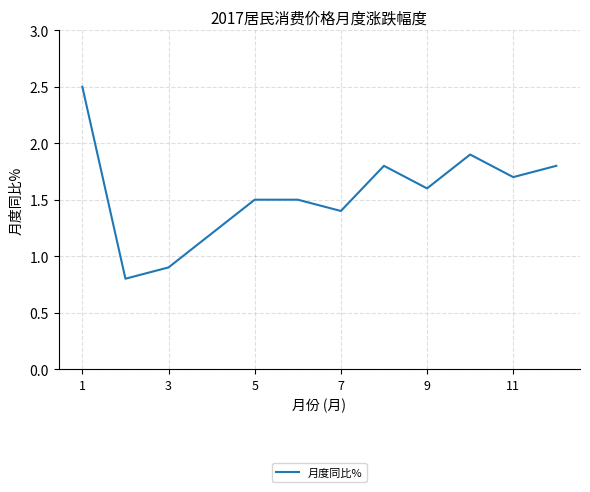

What is the difference between the maximum and minimum values?

1.7